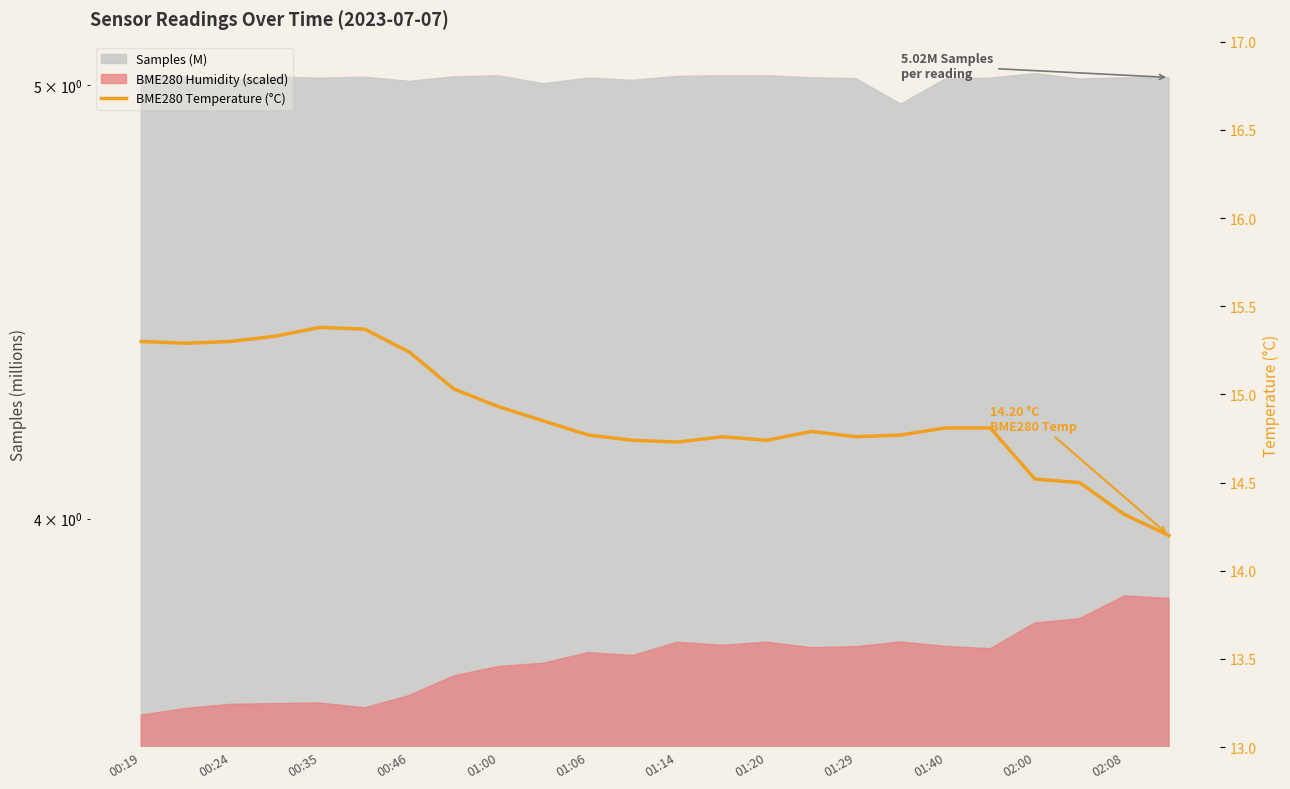

What is the ratio of the value at 01:06 to the value at 18?

1.0